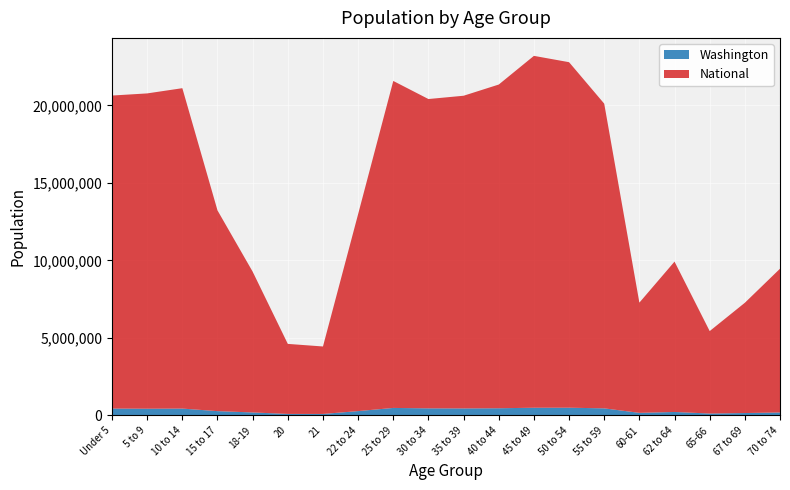

Reading right to left, list all the values displayed in this chart.

Washington: 186746	151057	119417	219633	162454	453078	495296	492909	459698	448607	453383	480398	275543	91883	94086	188541	273587	438233	429877	439657
National: 9278166	7115361	5319902	9704197	7113727	19664805	22298125	22708591	20890964	20179642	19962099	21101849	12712576	4354294	4519129	9086089	12954254	20677194	20348657	20201362